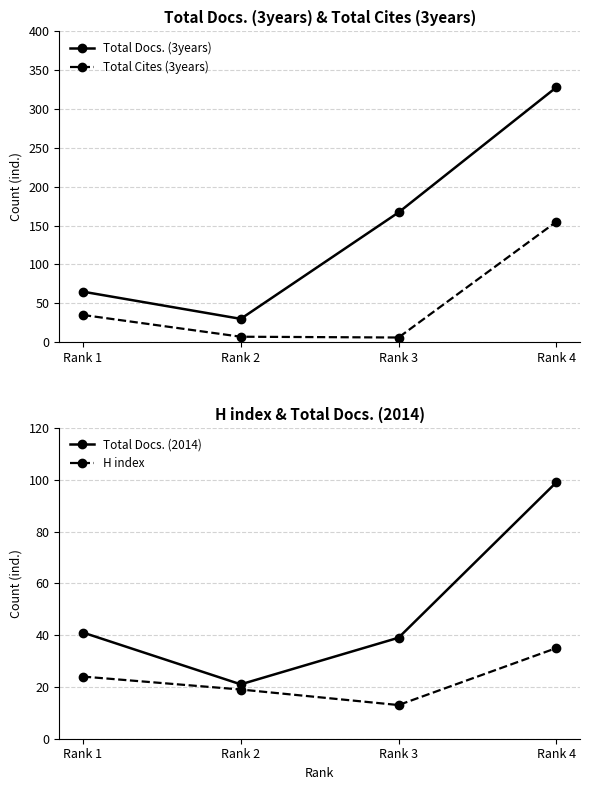

At how many categories does at least one series exceed 59?

3